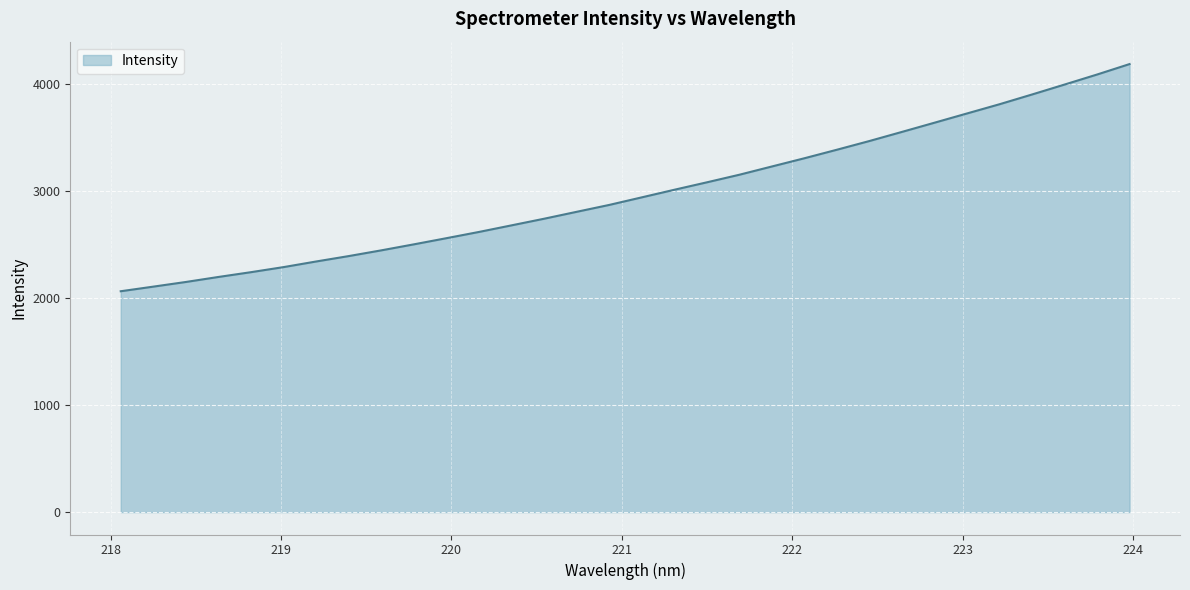

What is the smallest value displayed?

2065.8